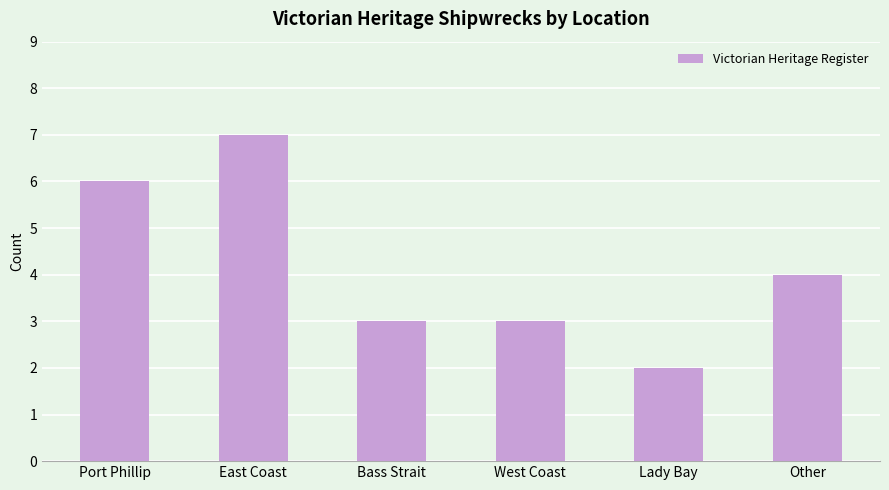

What is the difference between the values at Other and Lady Bay?

2